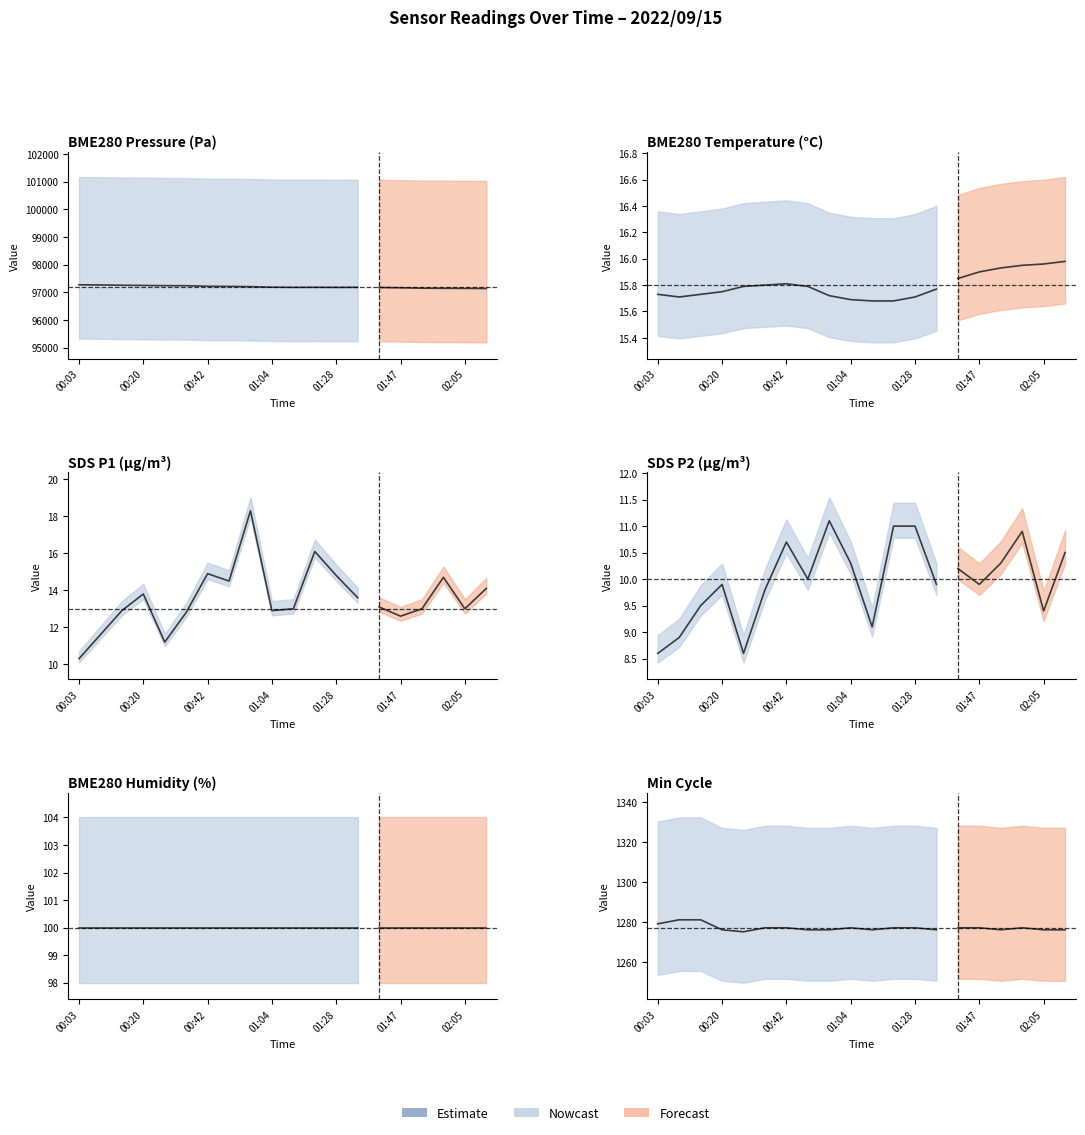

Between 00:42 and 01:41, which series saw the biggest shift?

BME280_pressure